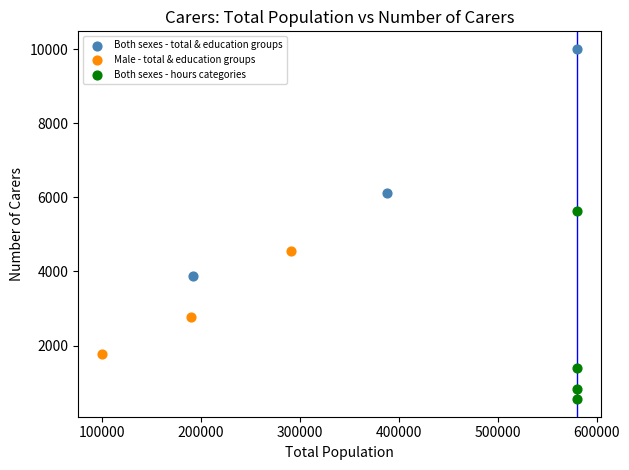

Which series reaches the maximum Y coordinate?

Both sexes - total & education groups